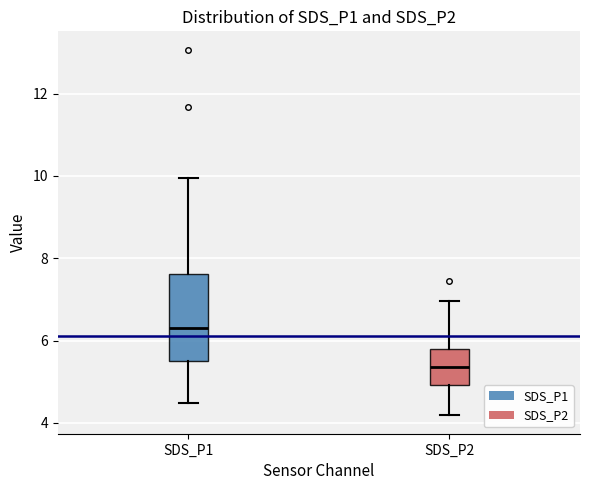

Comparing the boxes themselves (not the whiskers), which one is the tallest?

SDS_P1